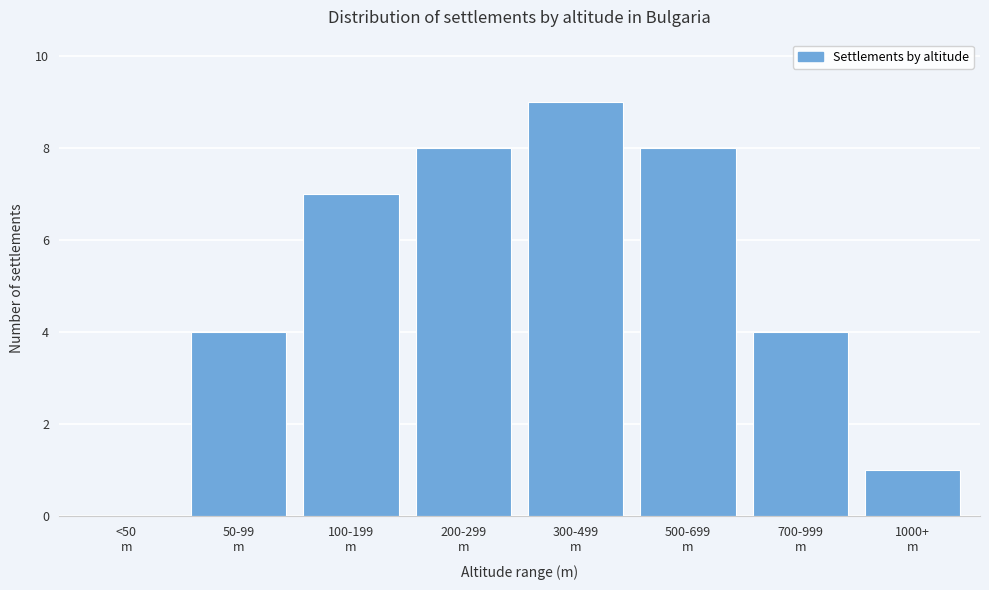

What is the greatest value displayed?

9